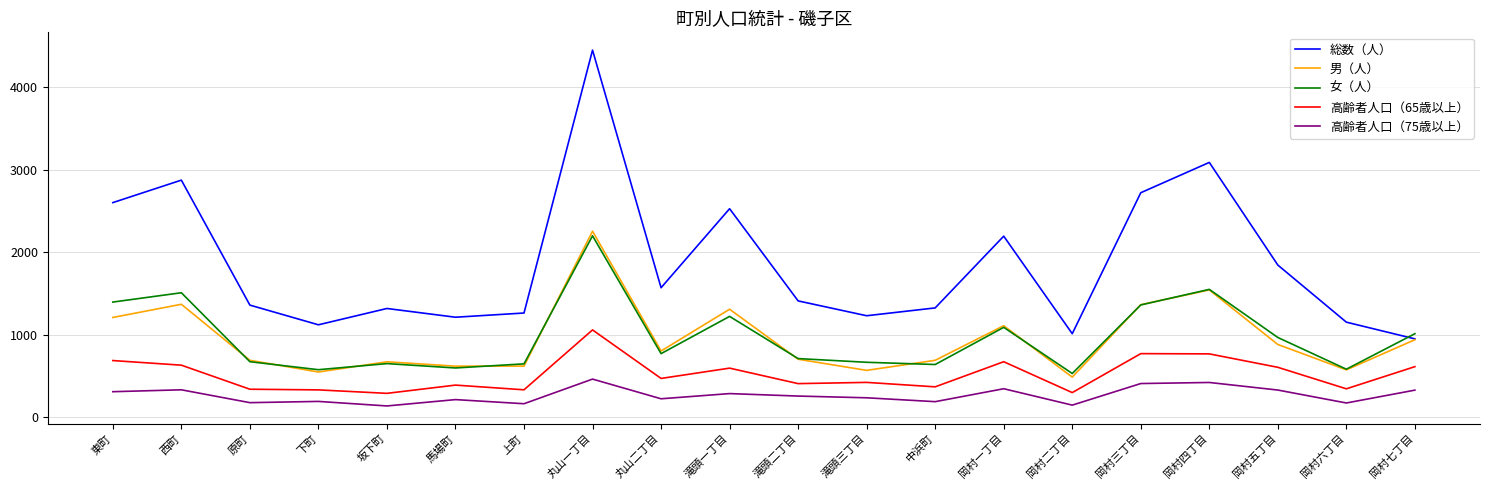

True or false: 高齢者人口（65歳以上） has a value of 386 at 馬場町.

True